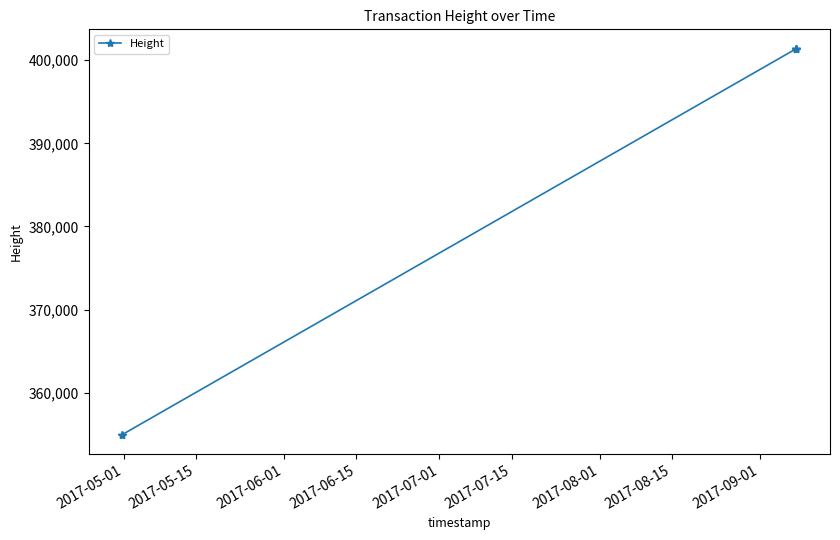

The chart shows a value of 597319 at 2017-05-15. True or false?

False